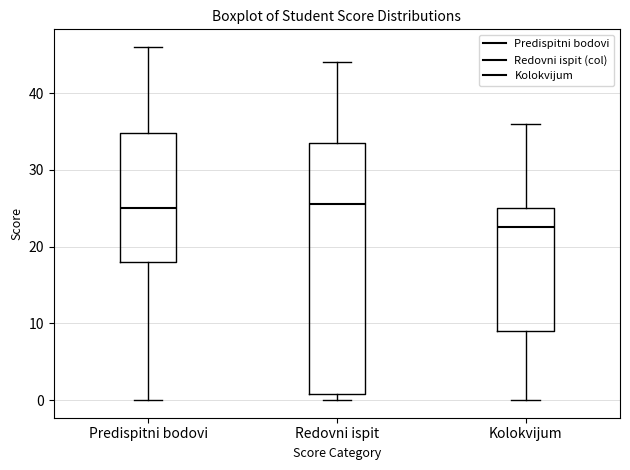

Reading left to right, read every box against the y-axis: the position of its median line, the range the box covers, and the ends of its whiskers. The values are not printed on the chart, so give them approximately, as read against the axis.

Predispitni bodovi: median 25, box 18 to 35, whiskers 0 to 46
Redovni ispit: median 26, box 1 to 34, whiskers 0 to 44
Kolokvijum: median 23, box 9 to 25, whiskers 0 to 36